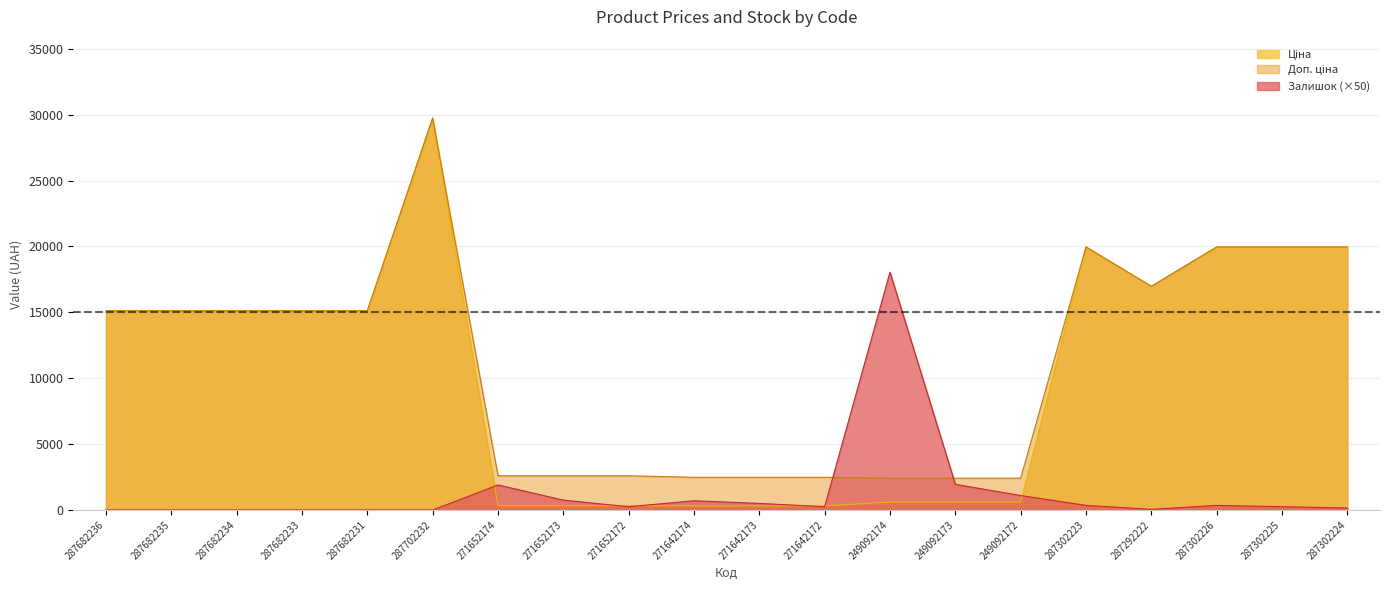

Which category has the lowest value across all series?

287682236